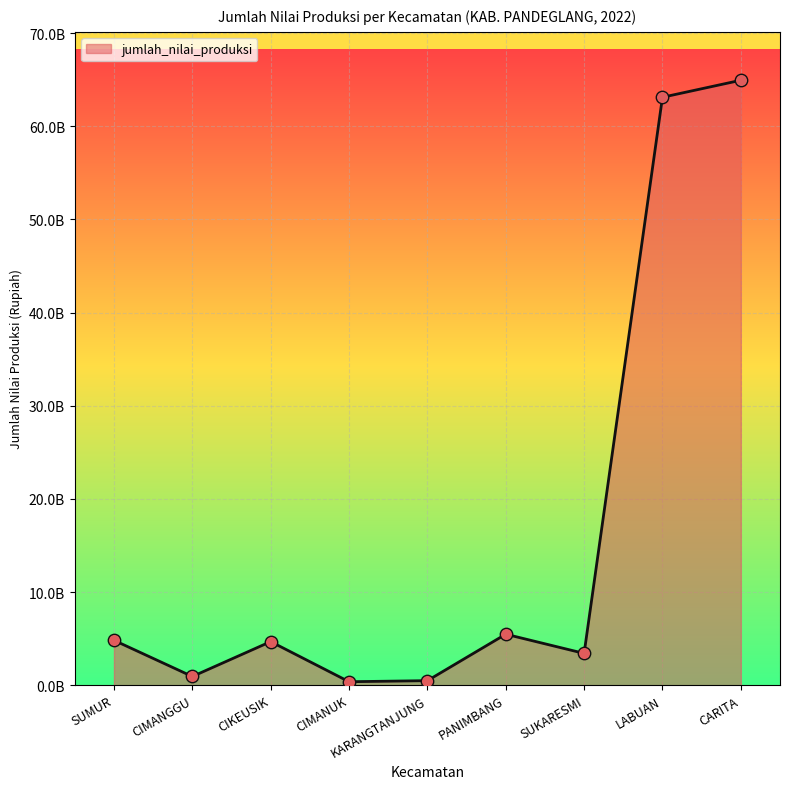

What is the ratio of the value at CIKEUSIK to the value at KARANGTANJUNG?

9.6